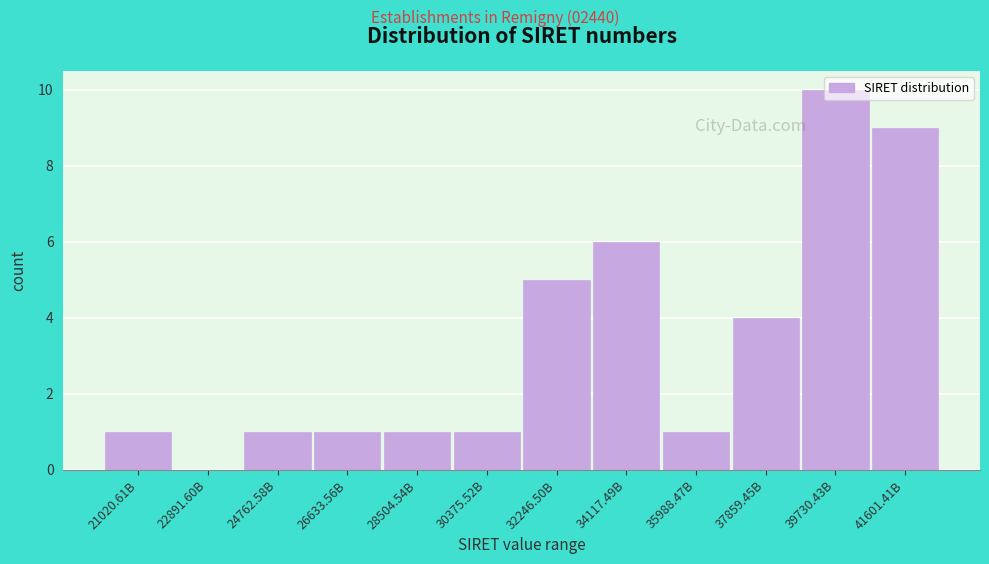

True or false: the data shows -6 at 22891.60B.

False